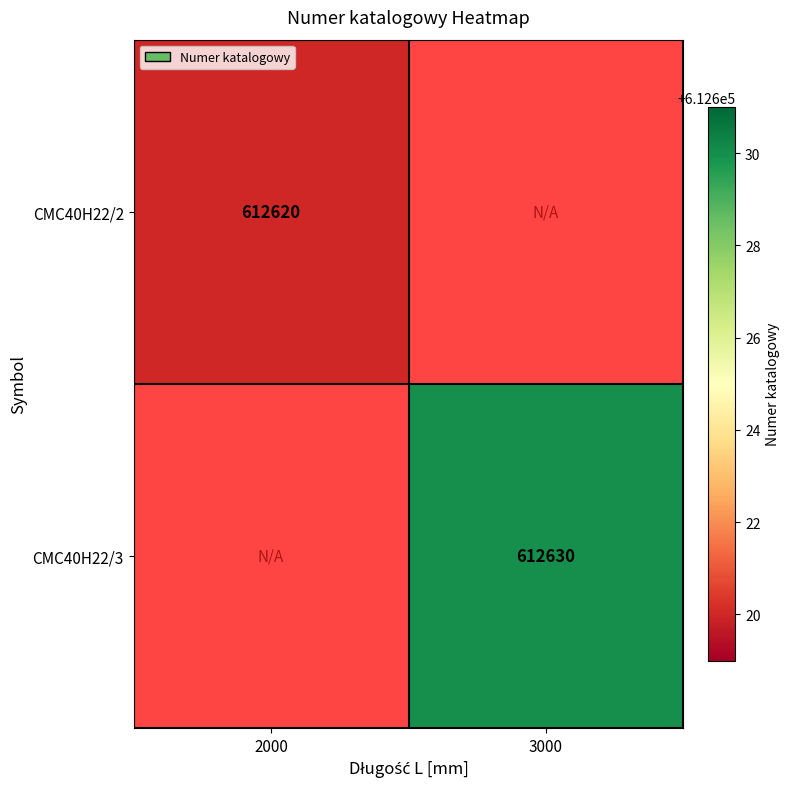

The value of CMC40H22/3 at 3000 is 864354. True or false?

False